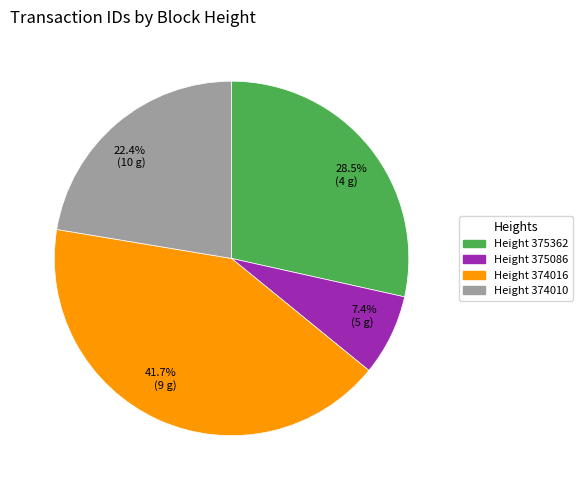

Is there a majority slice in this chart?

No